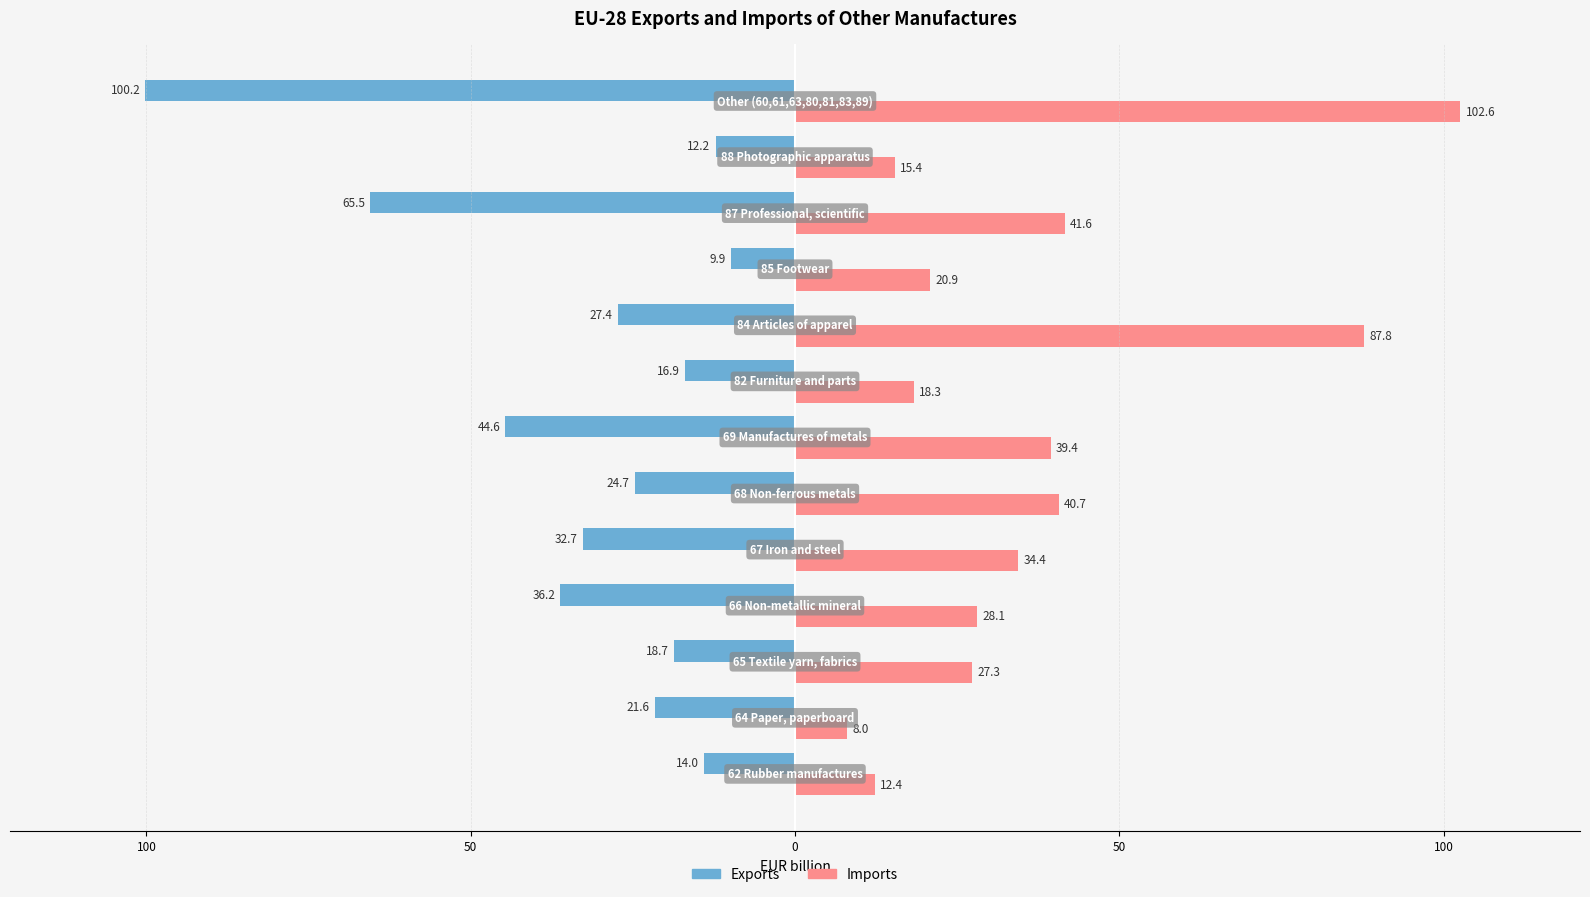

What is the difference between the maximum and minimum values in the Imports series?

94.6